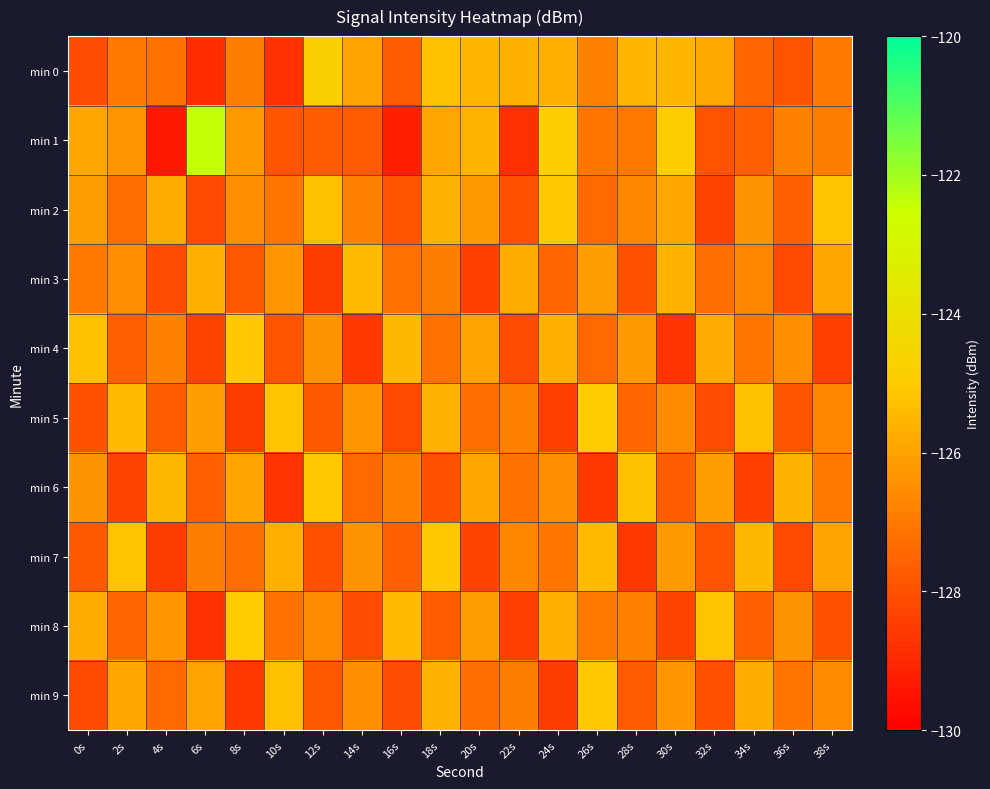

What is the maximum value shown in the chart?

-122.4